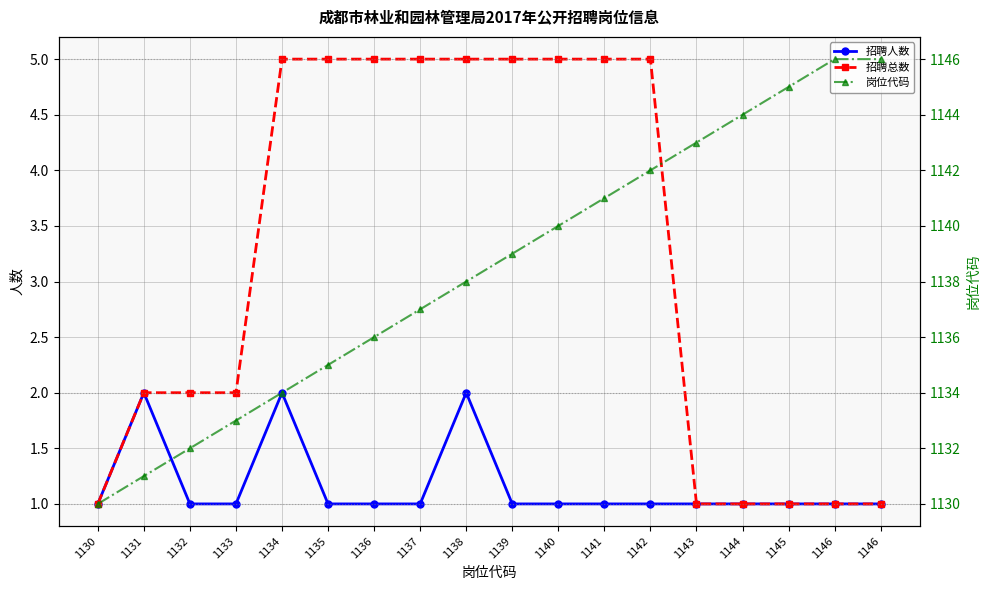

What is the lowest value of the 招聘总数 series?

1